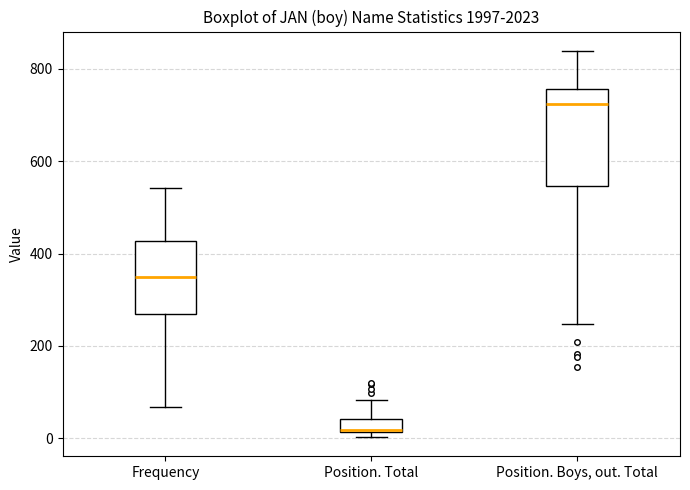

Which box is the tallest, from its lower edge to its upper edge?

Position. Boys, out. Total